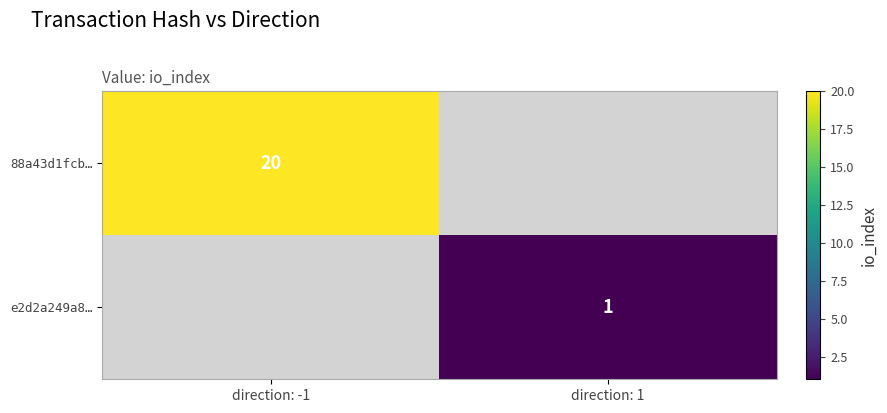

Which category has the lowest value across all series?

direction: 1